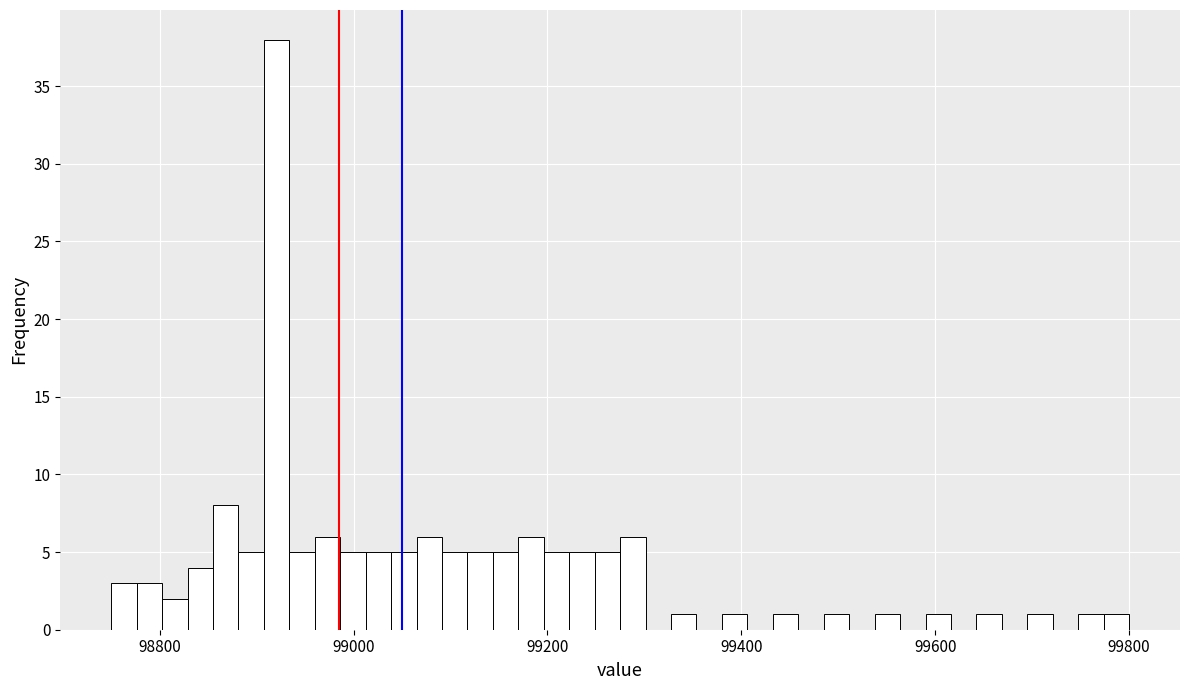

Read against the x-axis, roughly where is the centre of the tallest bar?

98920